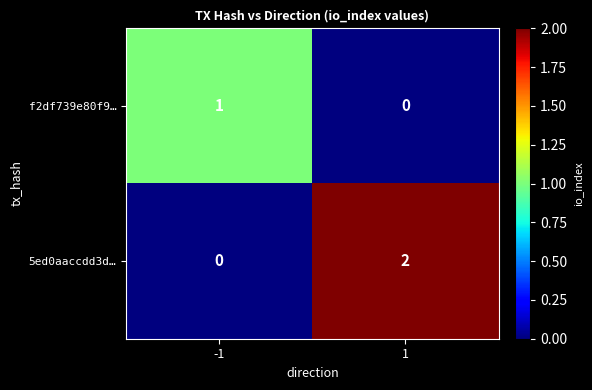

Between -1 and 1, which series saw the biggest shift?

5ed0aaccdd3d…